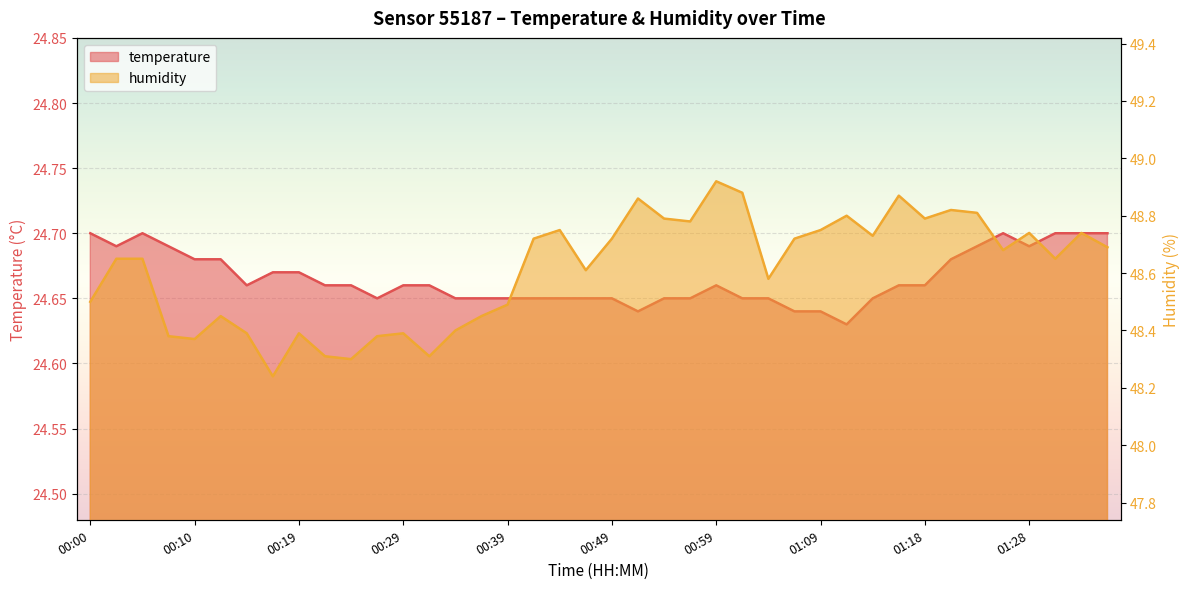

In temperature, how many points are lower than both neighbors (excluding endpoints)?

6